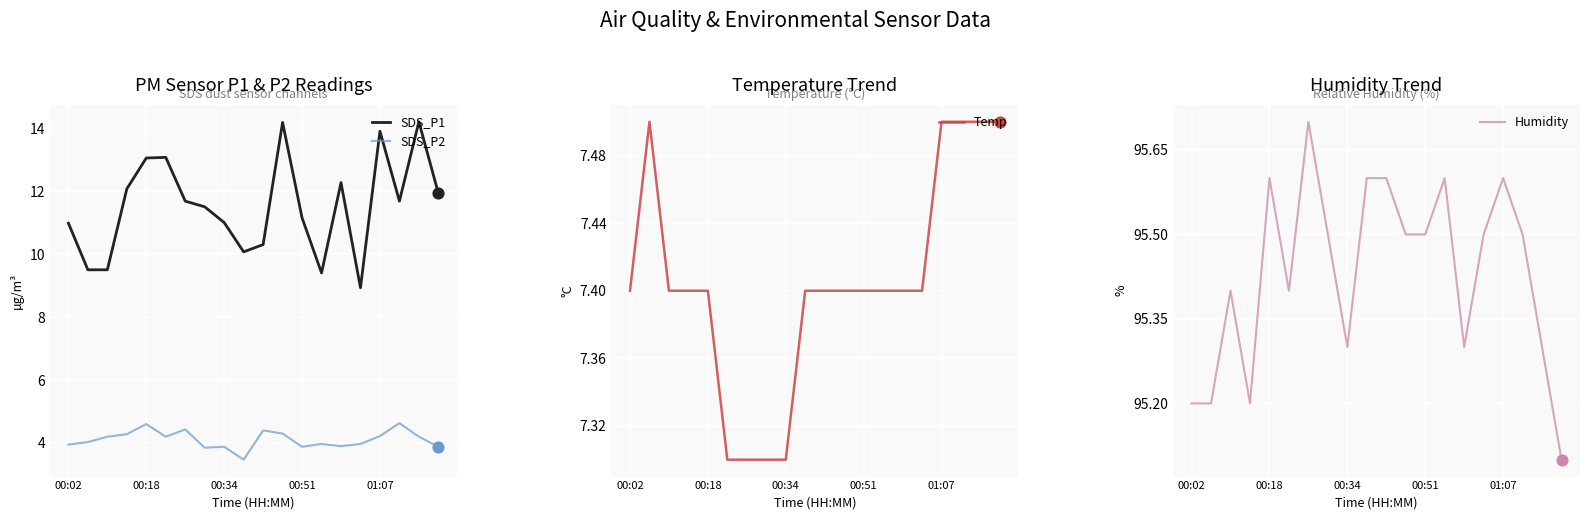

Which series has the largest Y range (max minus min)?

SDS_P1